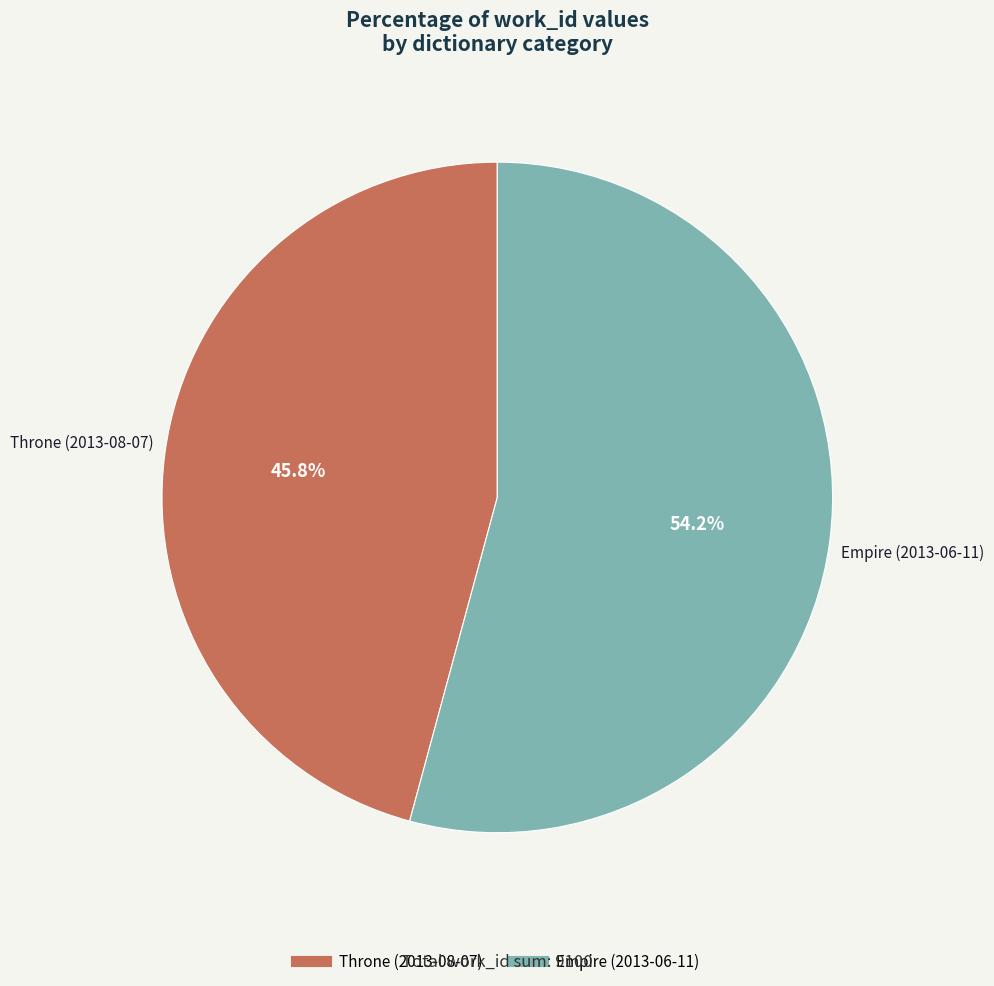

Is there a majority slice in this chart?

Yes